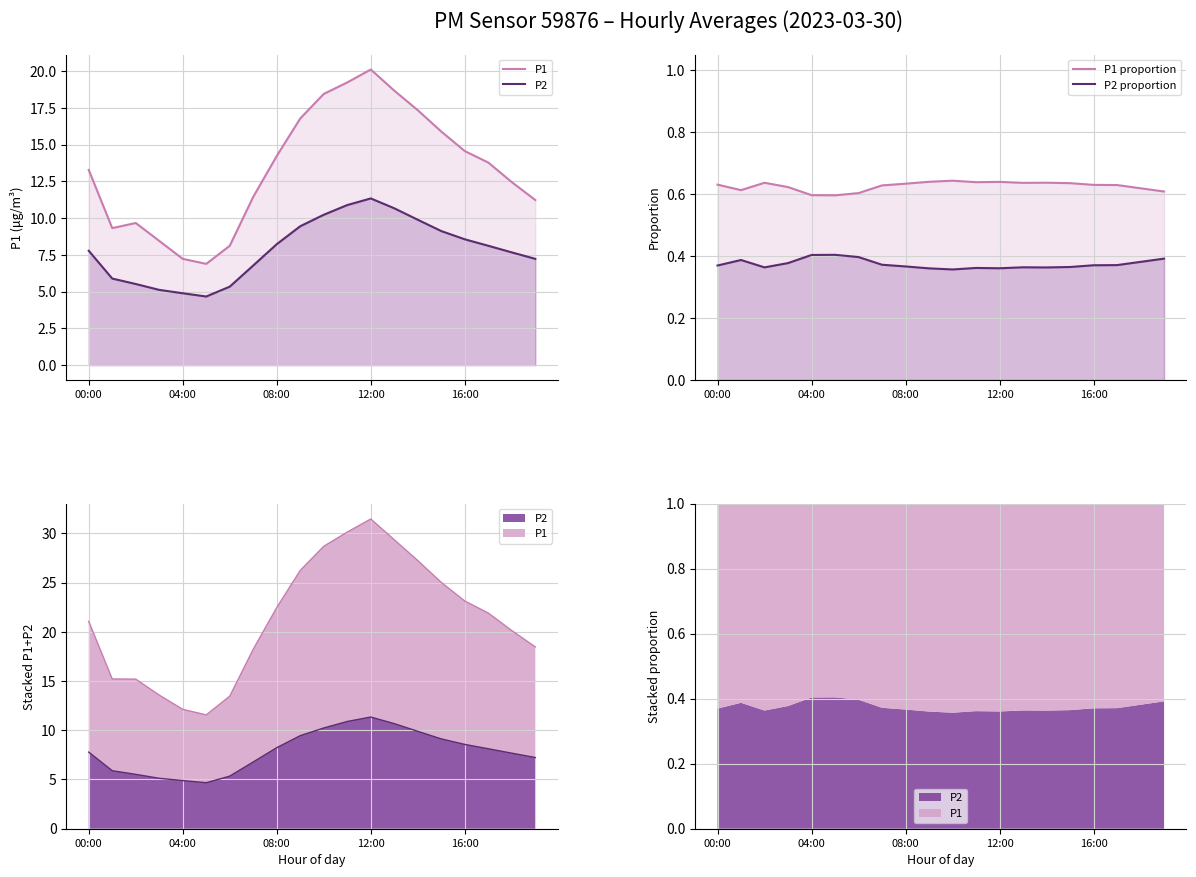

How many interior local valleys does the P1 proportion series have?

4